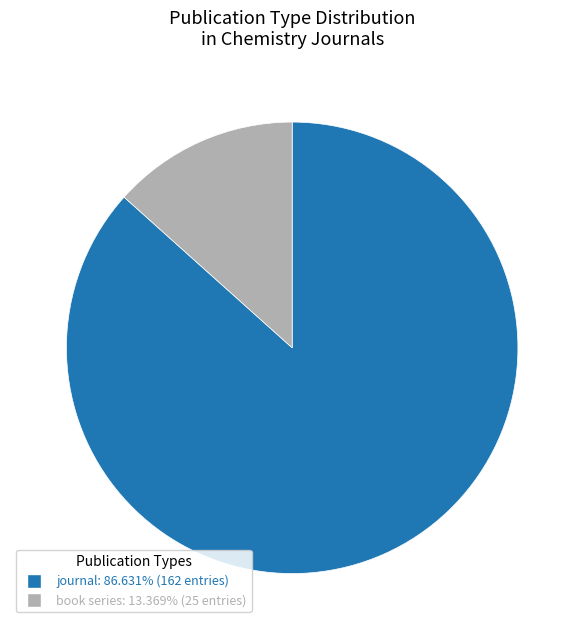

Is the sum of book series and journal greater than half?

Yes